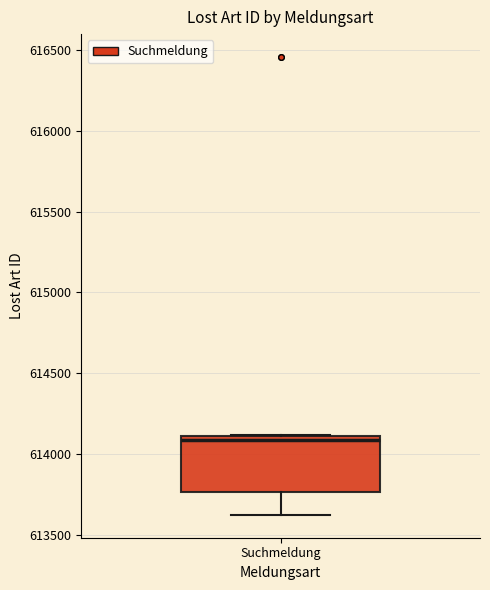

Where does the lower whisker of the box for Suchmeldung end on the y-axis? The values are not printed on the chart, so give them approximately, as read against the axis.

613600